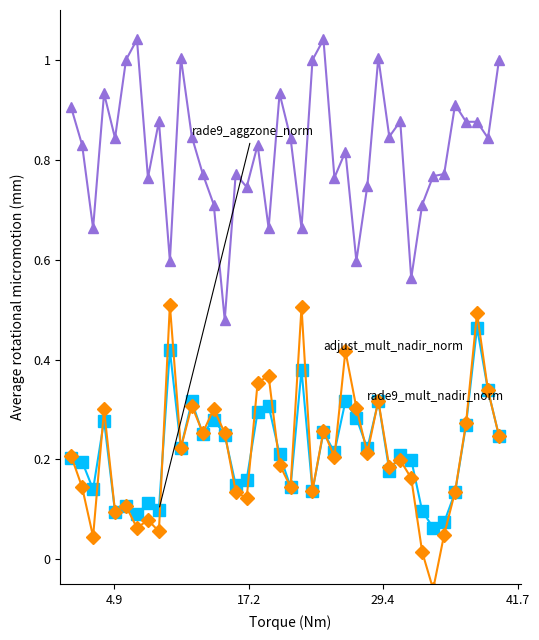

Count the number of data series in this chart.

3